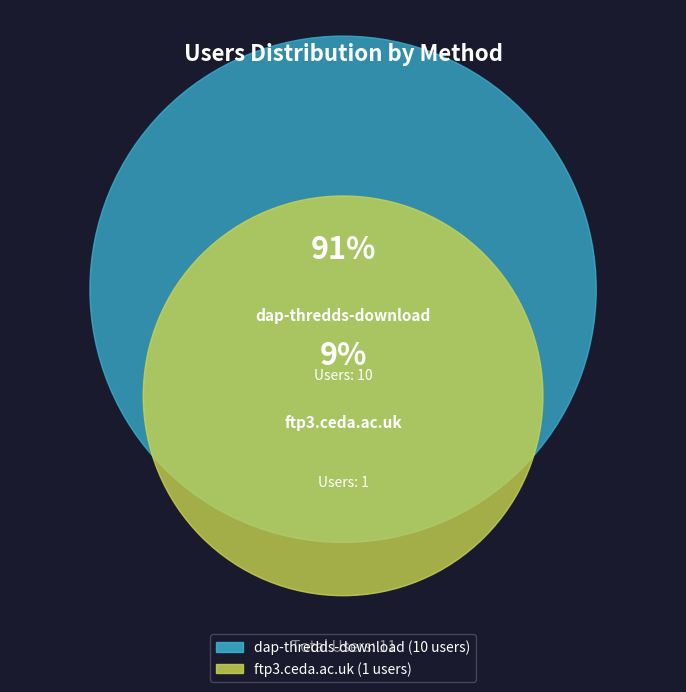

True or false: ftp3.ceda.ac.uk accounts for 9% of the total.

True